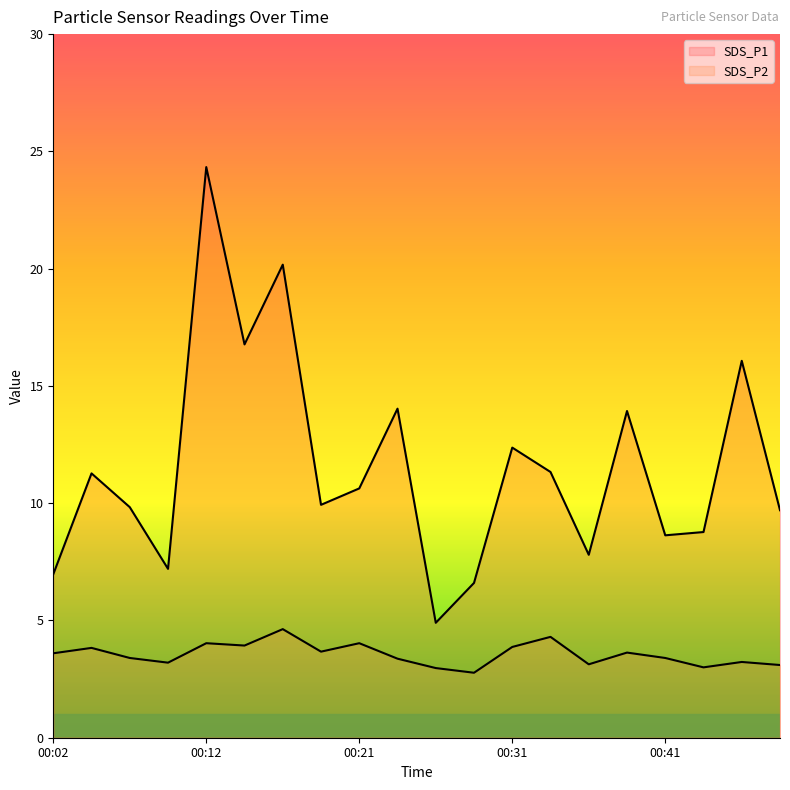

How many lines are shown in the chart?

2